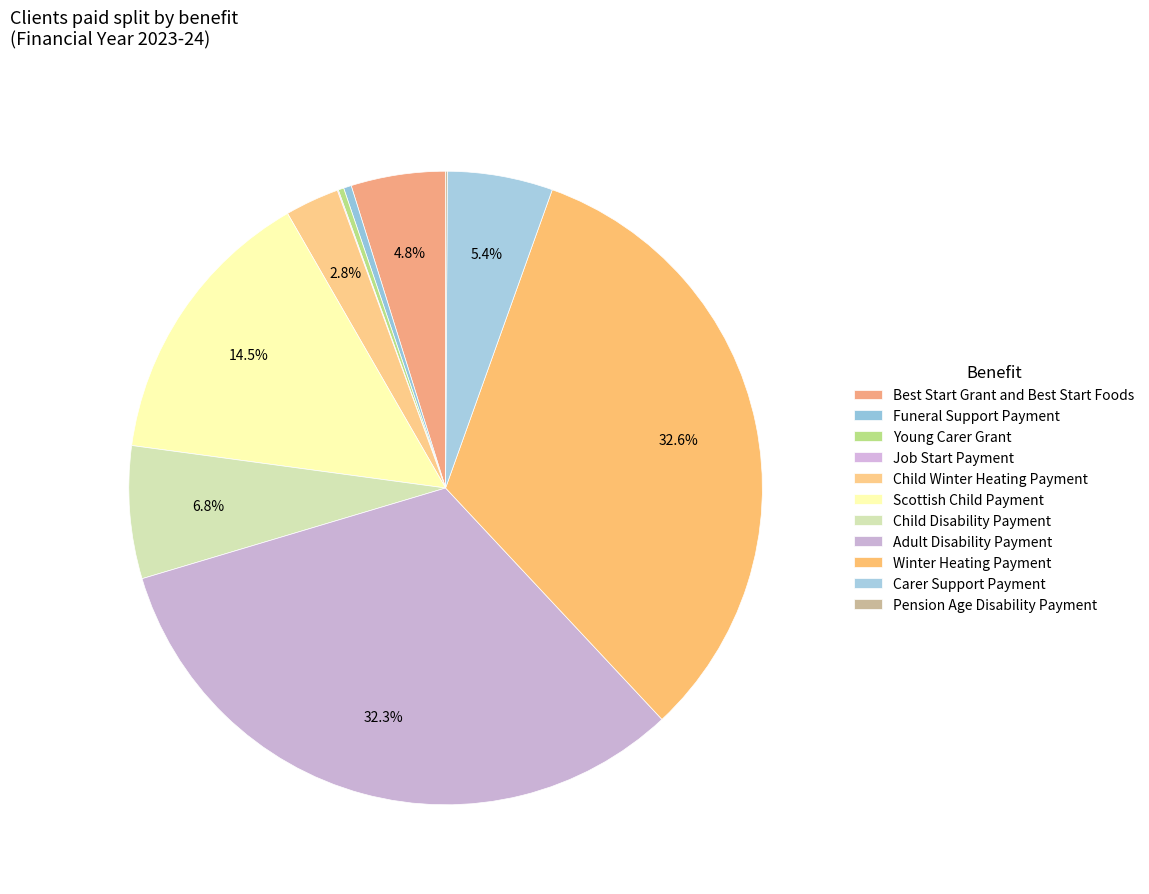

To the nearest percent, what is the average slice percentage?

9%